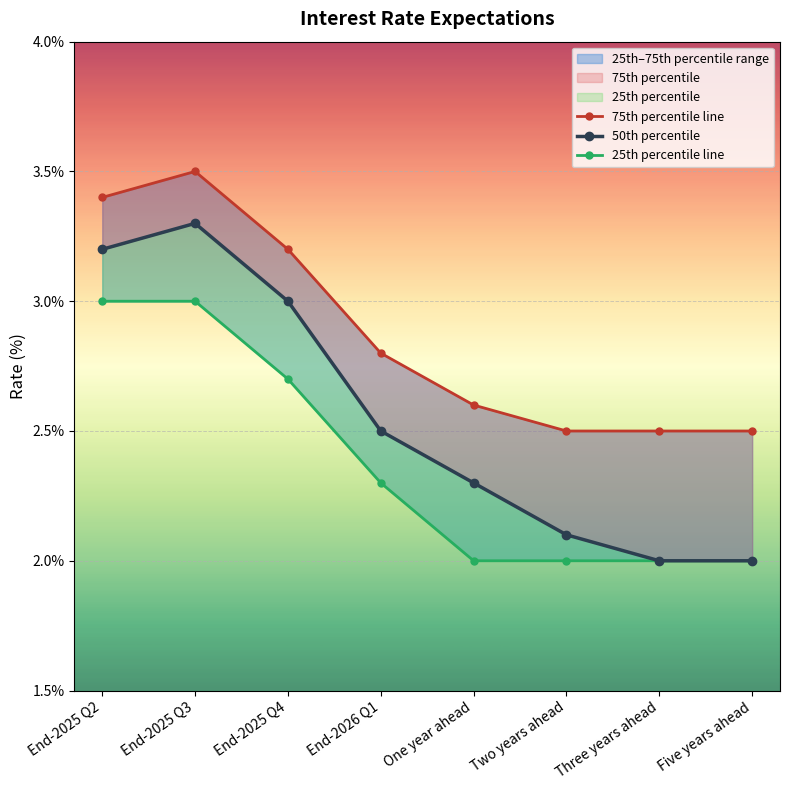

At Three years ahead, list the series in order from largest to smallest.

75th percentile line, 50th percentile, 25th percentile line